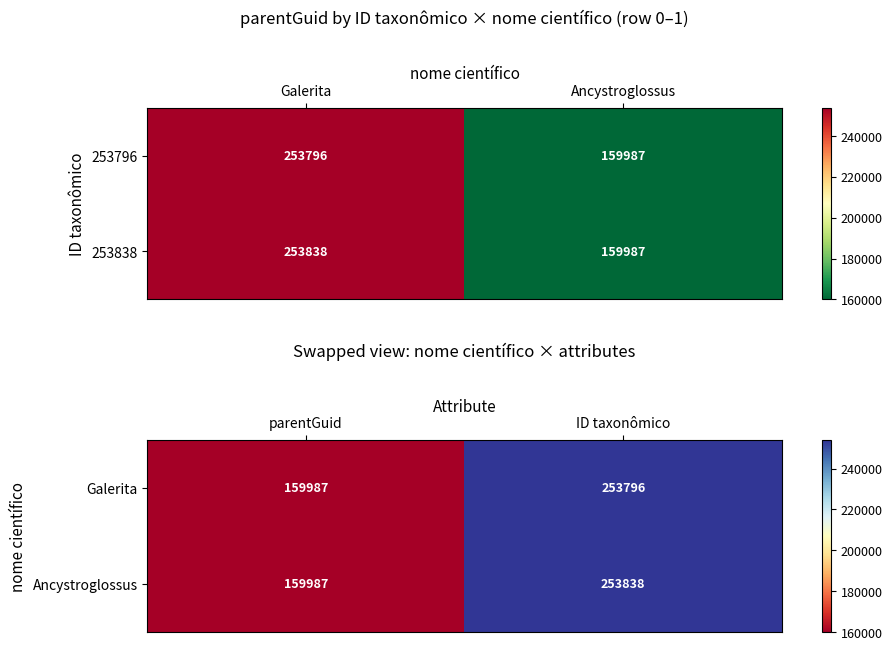

What is the difference between the maximum and minimum values in the Ancystroglossus series?

93851